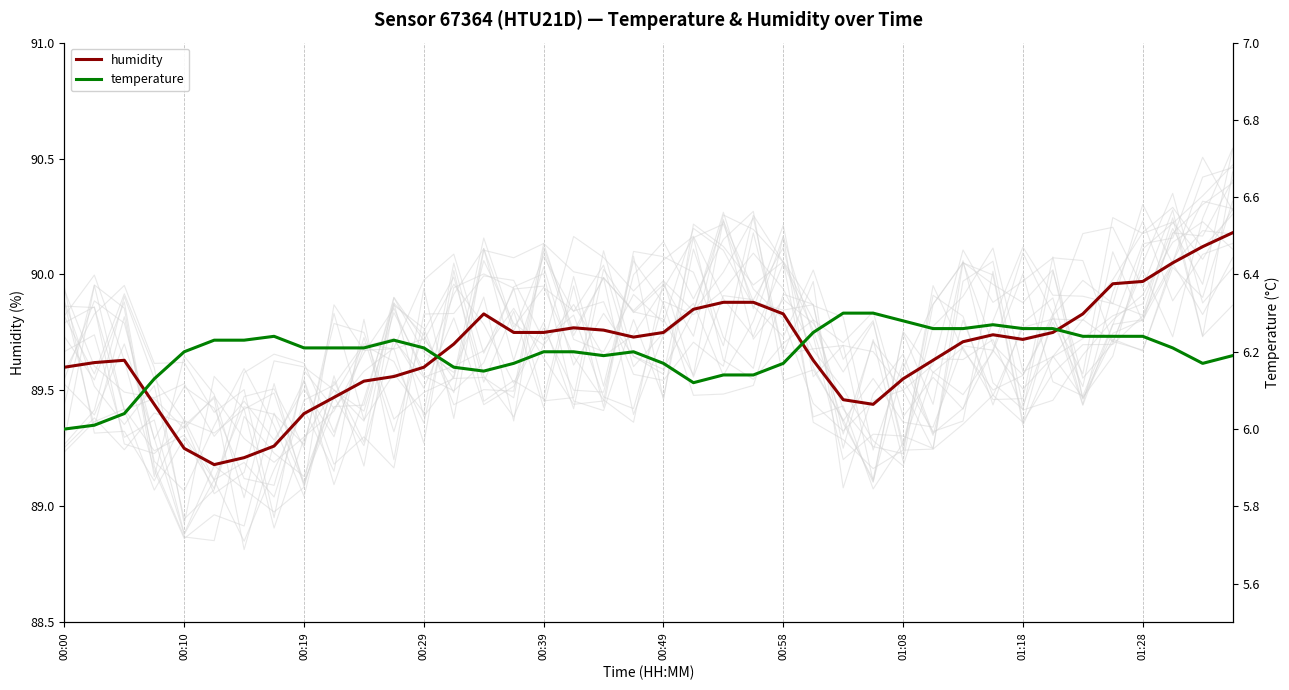

The humidity series shows 89.6 at 00:29. True or false?

True